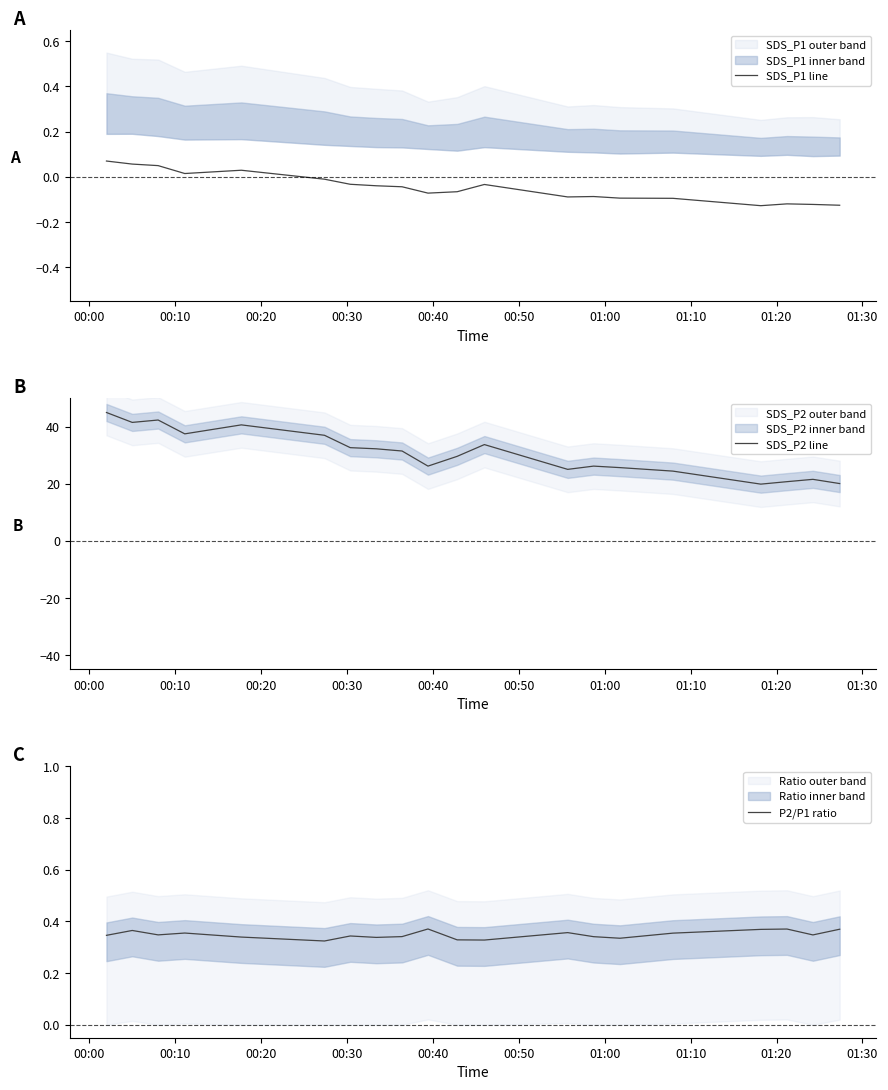

How many P2/P1 ratio values are between 0 and 1?

20